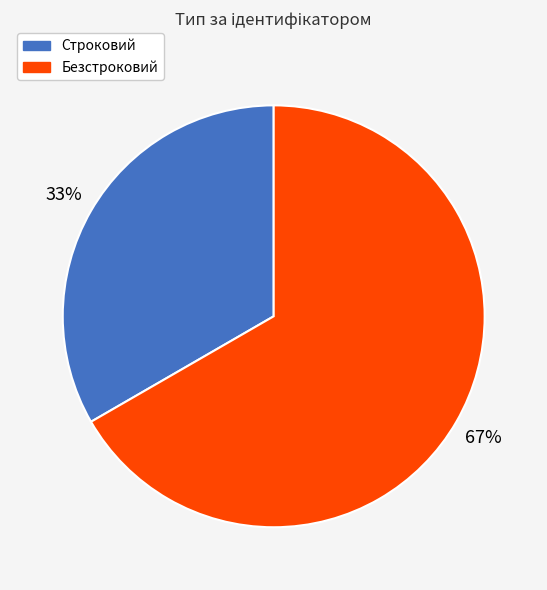

Count the number of slices in the pie.

2